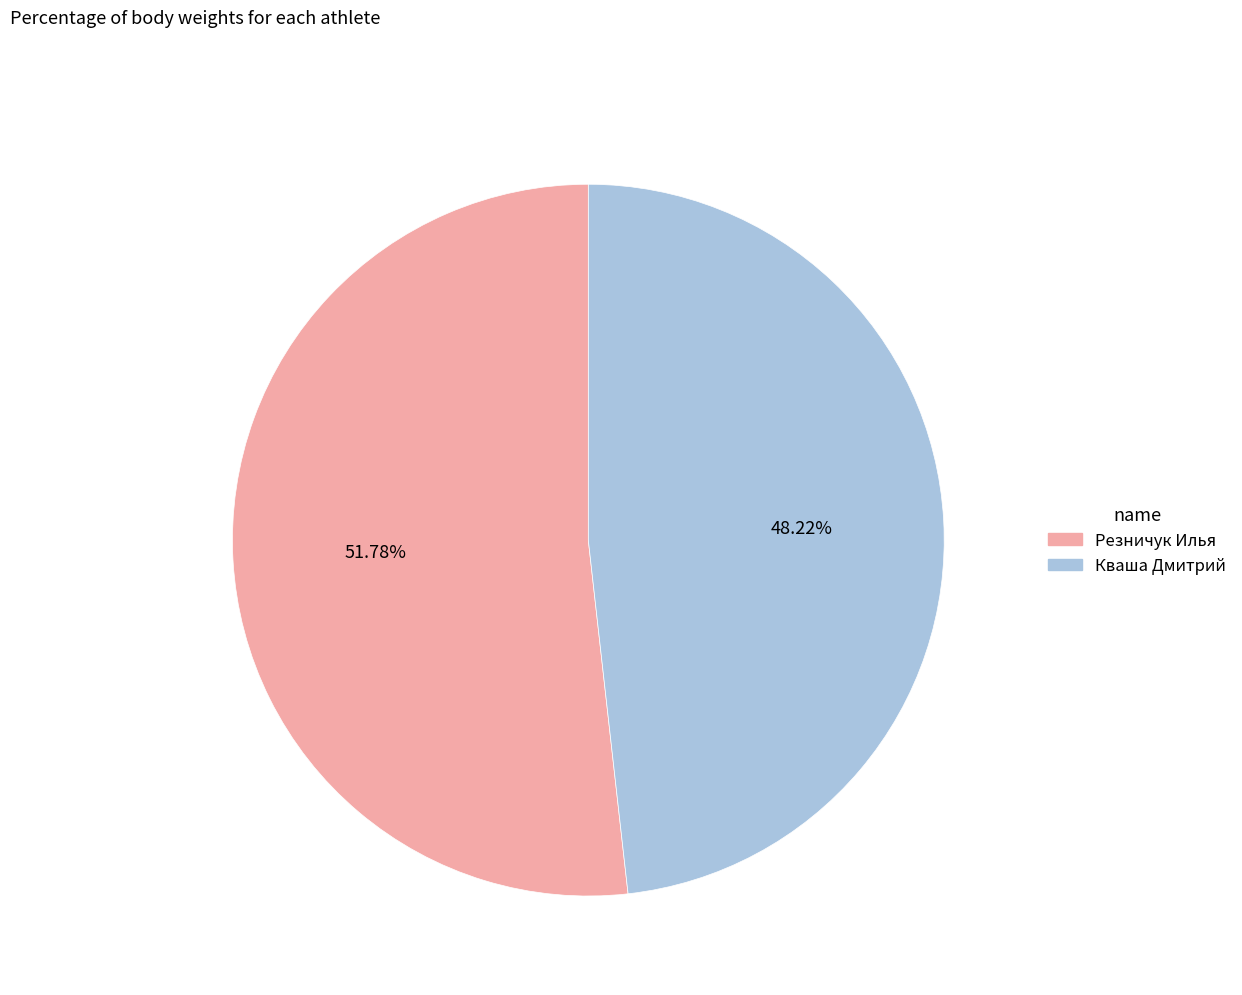

True or false: Кваша Дмитрий accounts for 55% of the total.

False